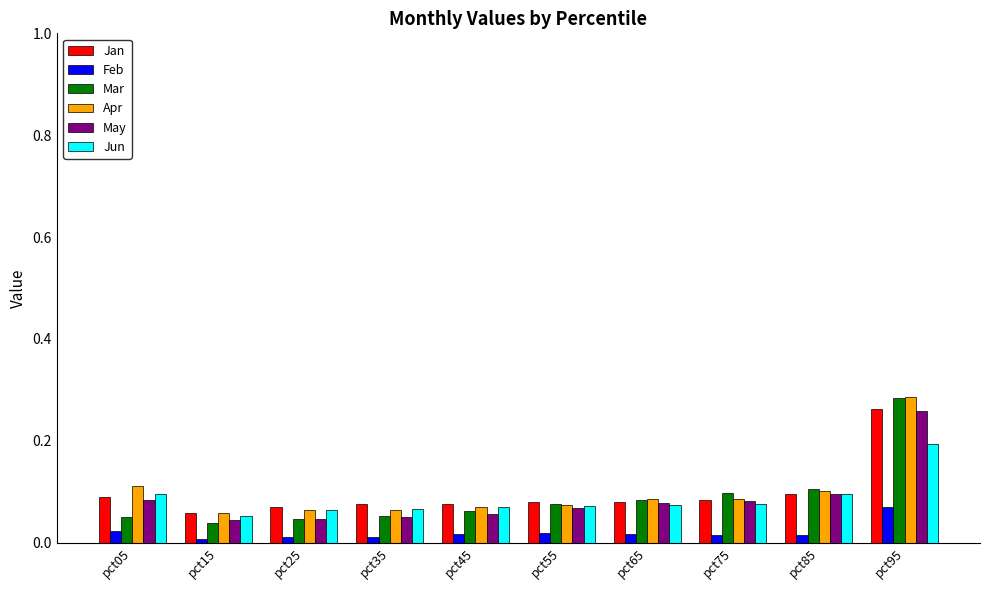

How many bars are there in each group?

6